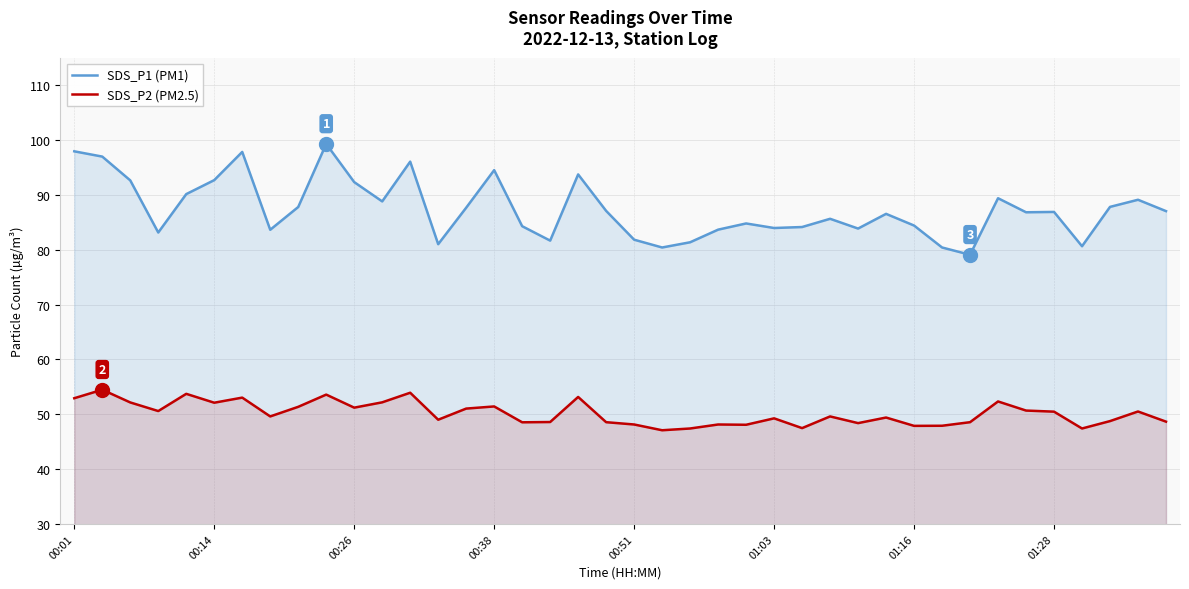

Rank the series by their maximum value, from lowest to highest.

SDS_P2 (PM2.5), SDS_P1 (PM1)